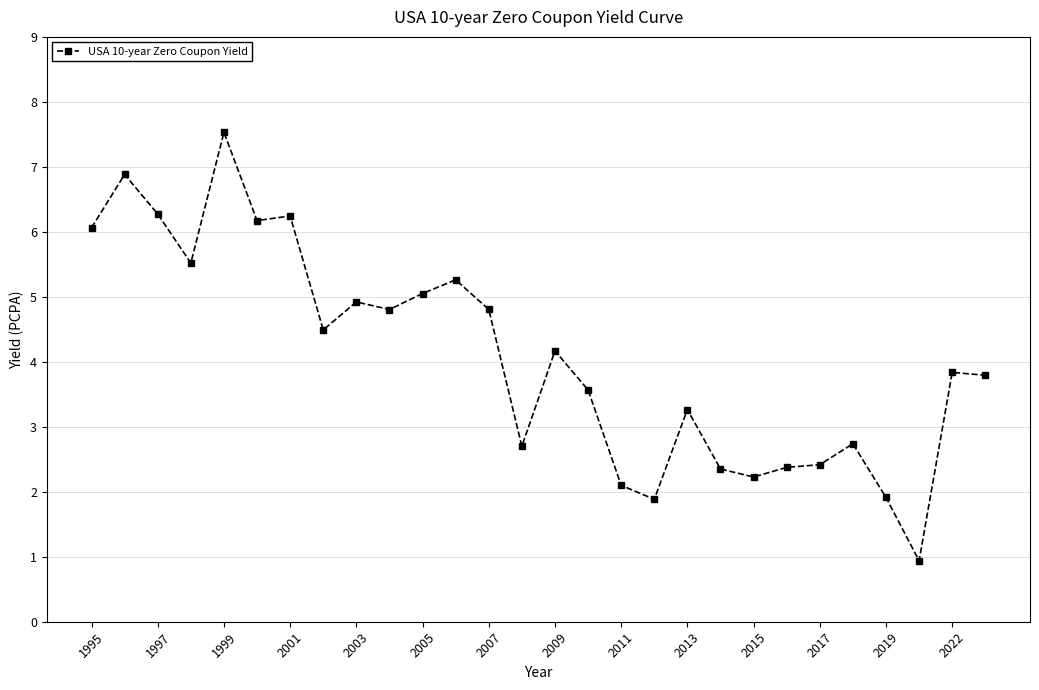

What is the smallest value displayed?

0.9